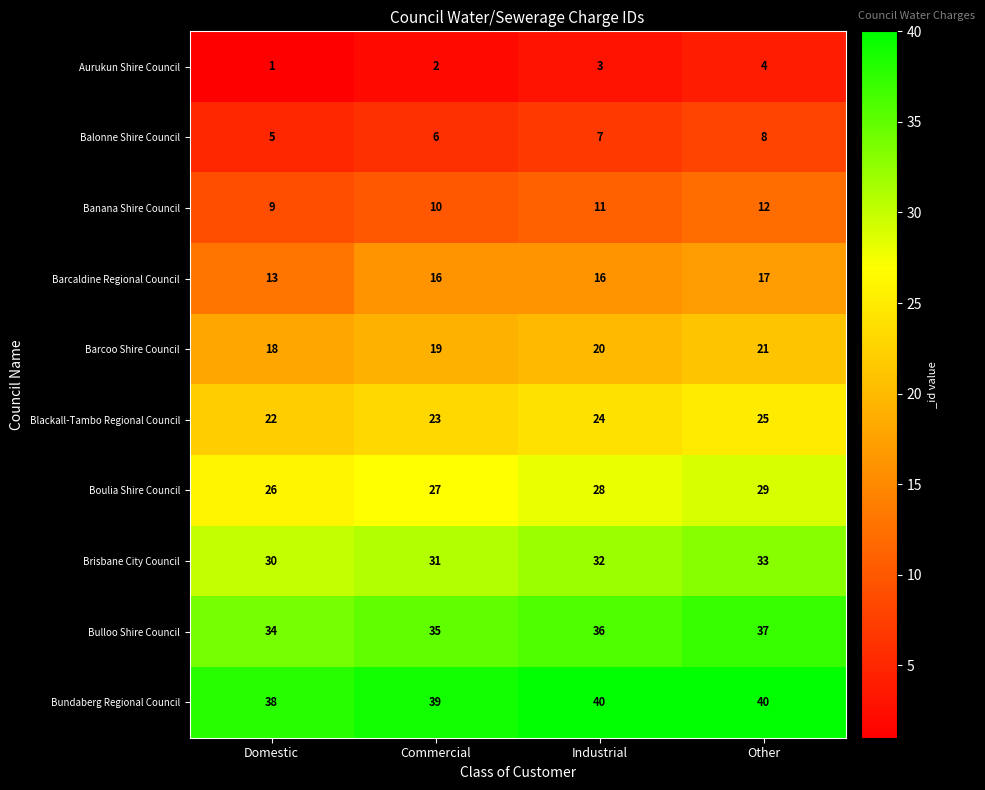

At which category is the sum across all series the highest?

Other